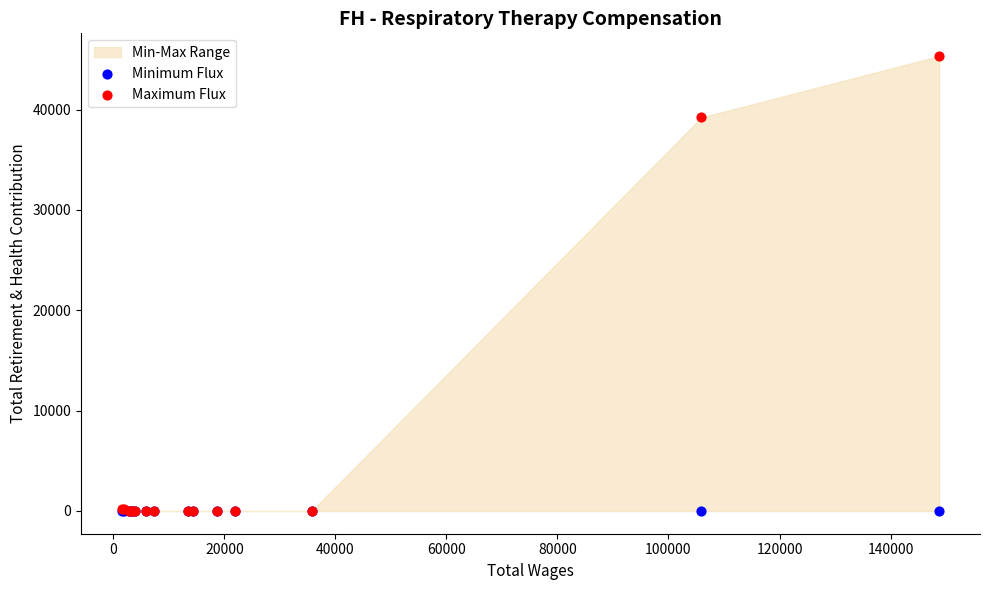

Which series reaches the maximum Y coordinate?

Maximum Flux